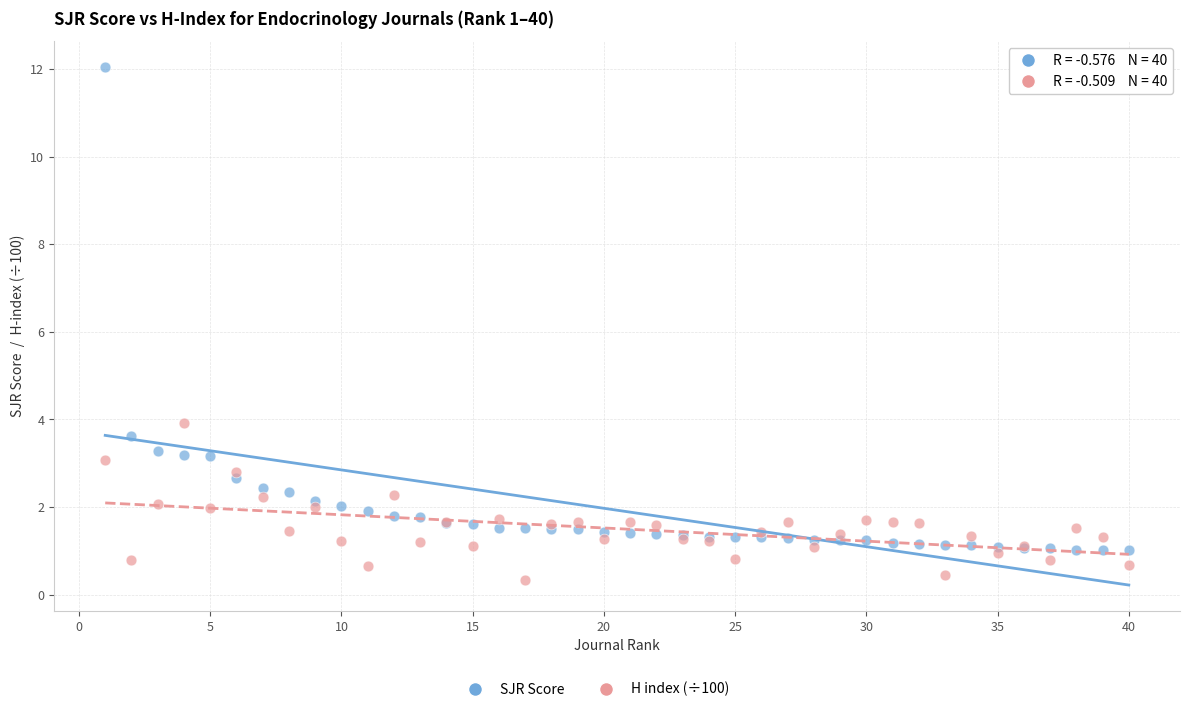

In the SJR Score series, what Y value is closest to 6?

3.6